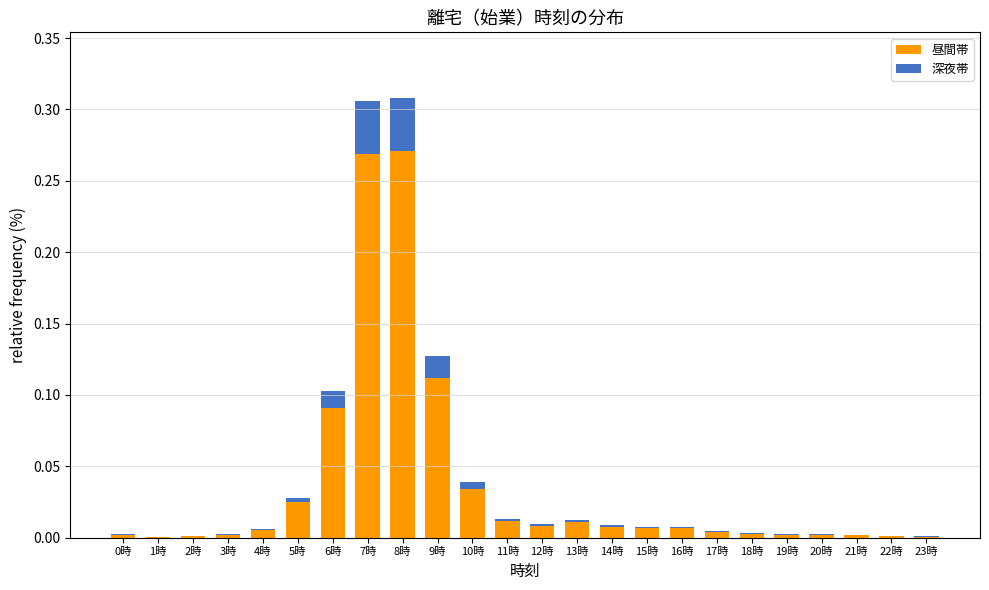

Are the bars horizontal?

No